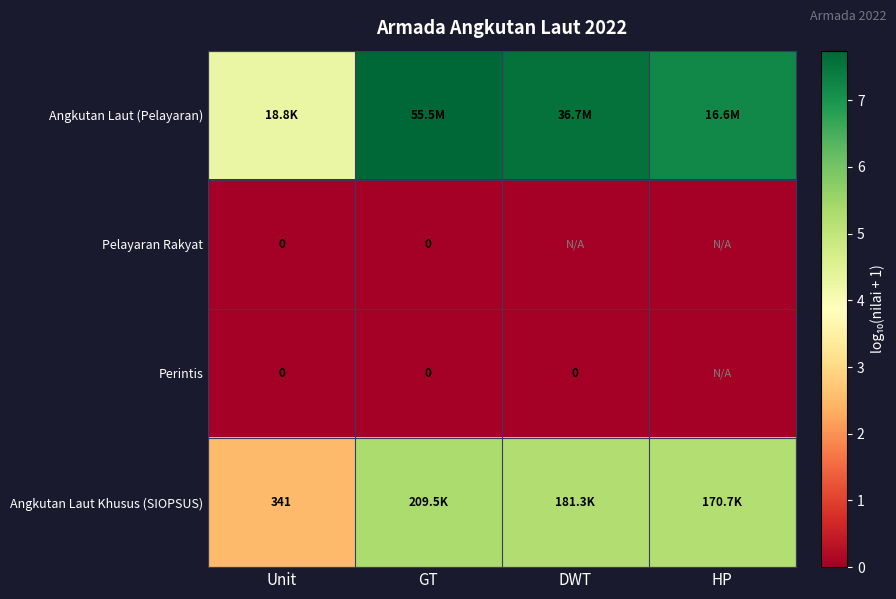

Count the number of data series in this chart.

4